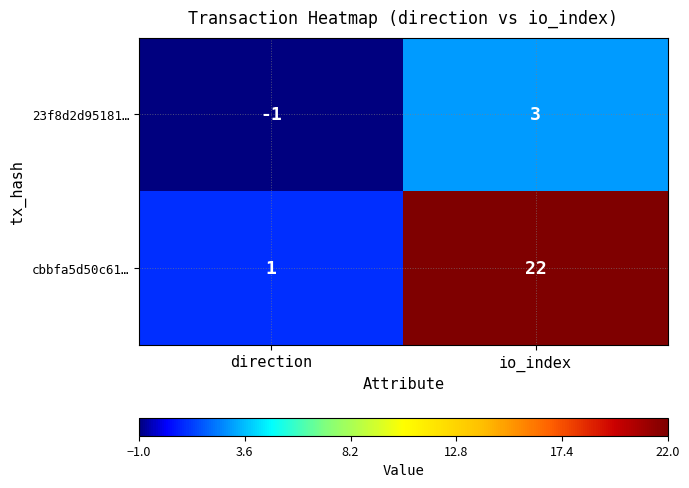

Which series changed the most between direction and io_index?

cbbfa5d50c61…